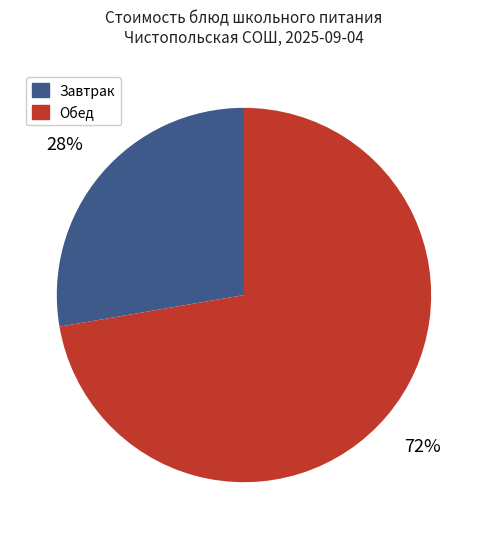

To the nearest percent, what is the average slice percentage?

50%